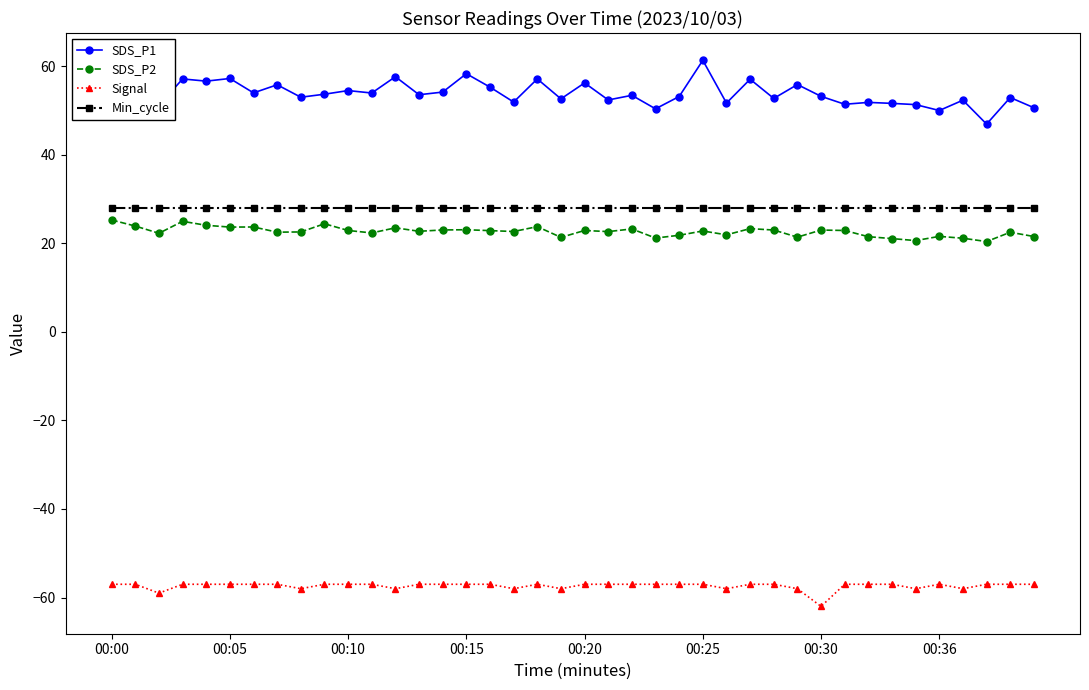

True or false: Min_cycle and SDS_P2 cross at least once.

False